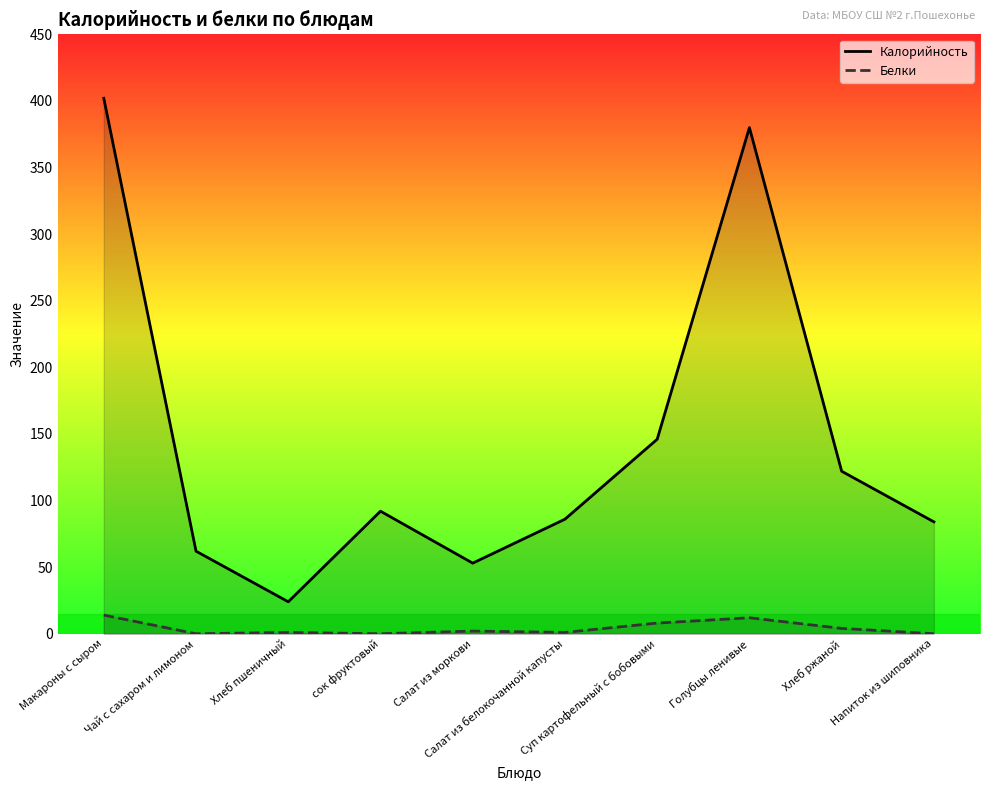

Which series has the largest range (max minus min)?

Калорийность